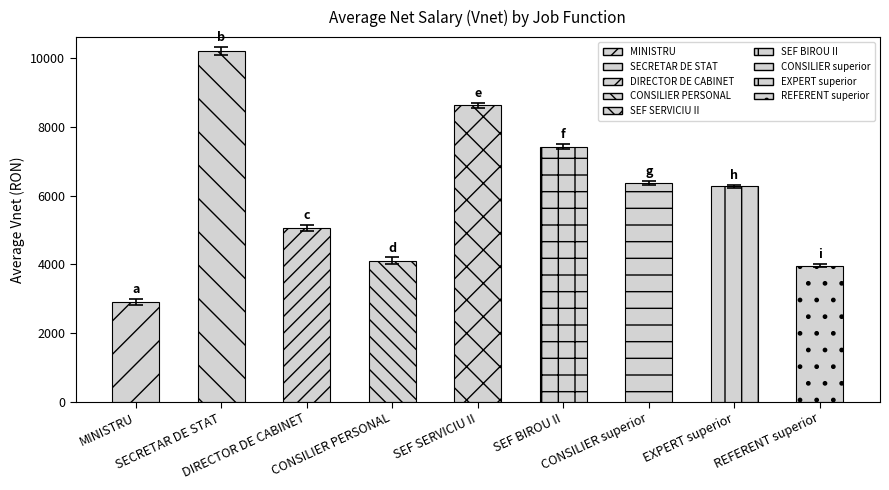

What is the label of the 7th bar from the left?

CONSILIER superior